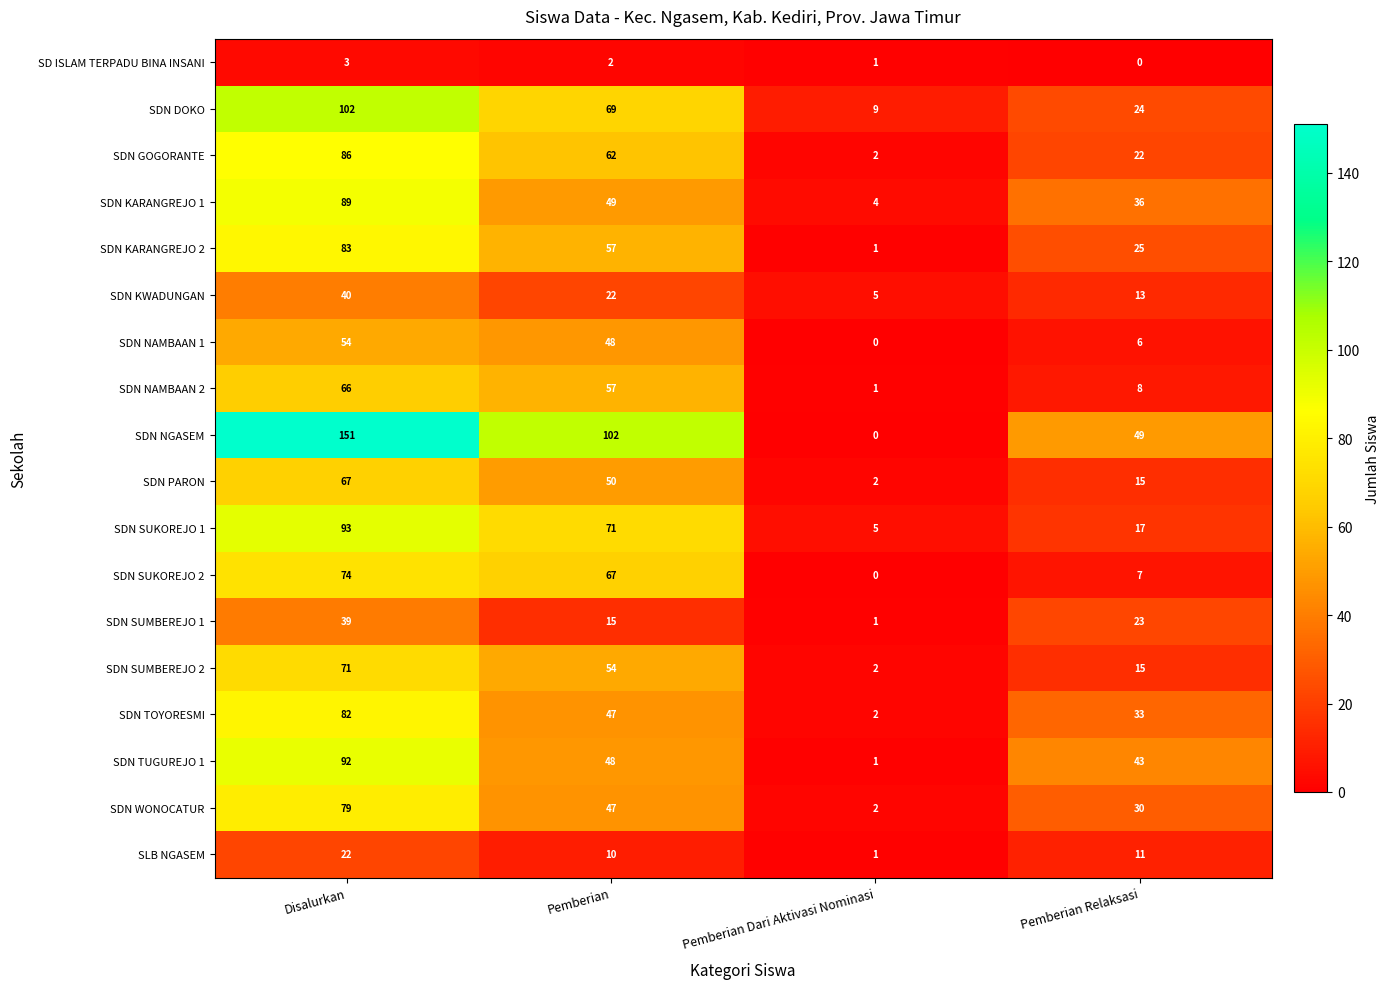

Which category has the lowest value in the SDN NAMBAAN 1 series?

Pemberian Dari Aktivasi Nominasi